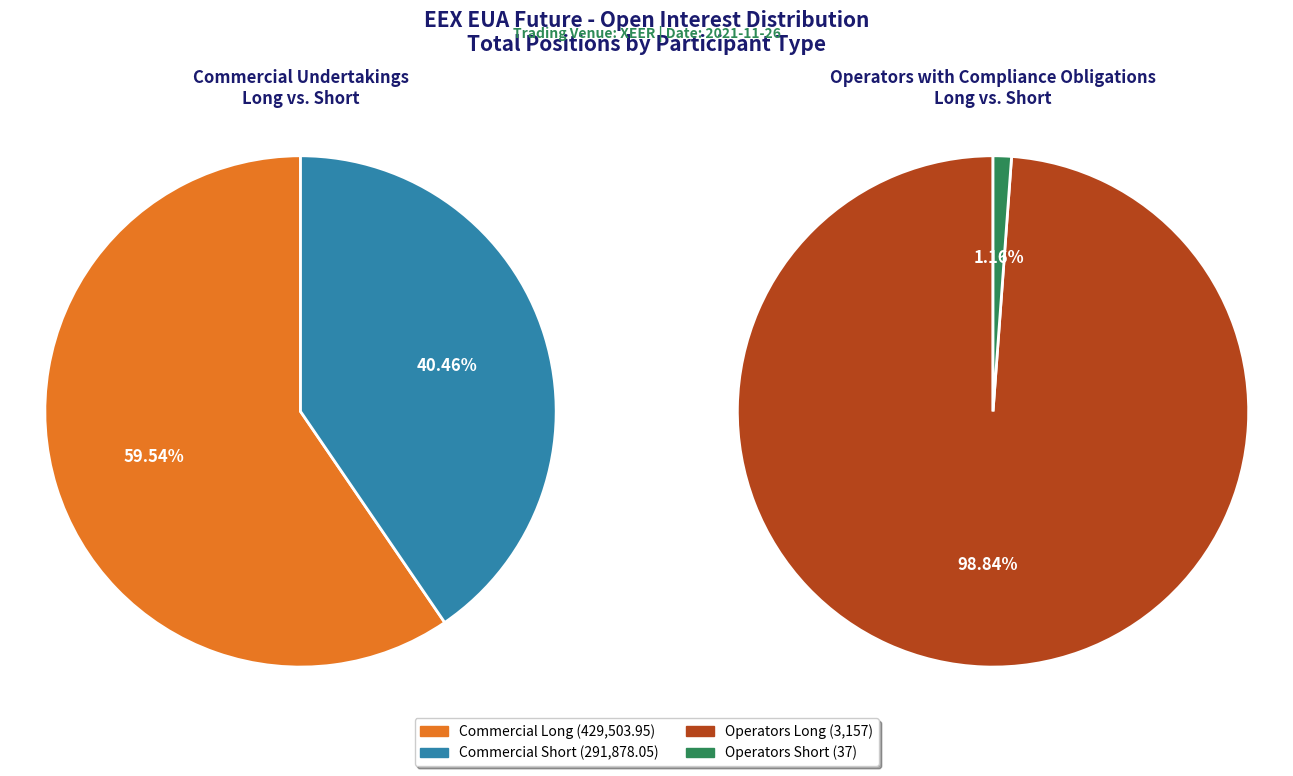

Which series has the widest spread of values?

Long